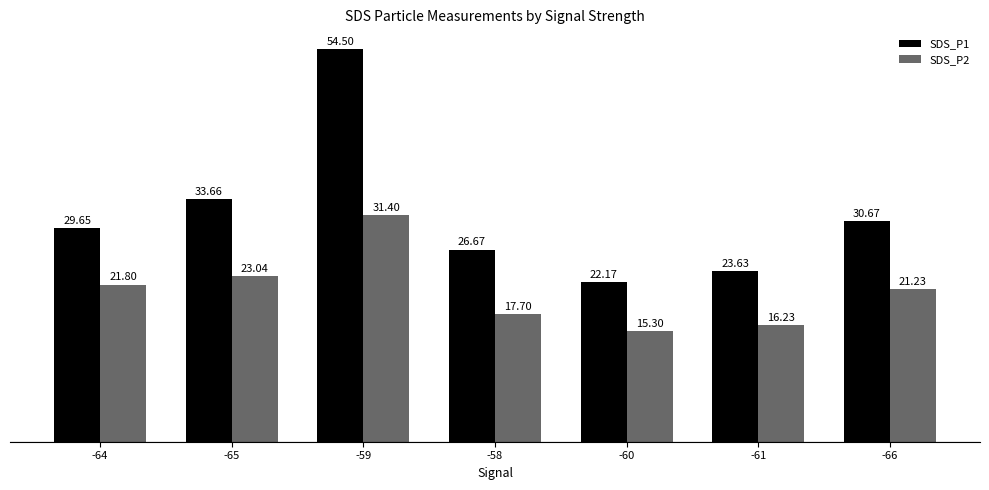

What is the difference between the highest and lowest values at -58?

9.0